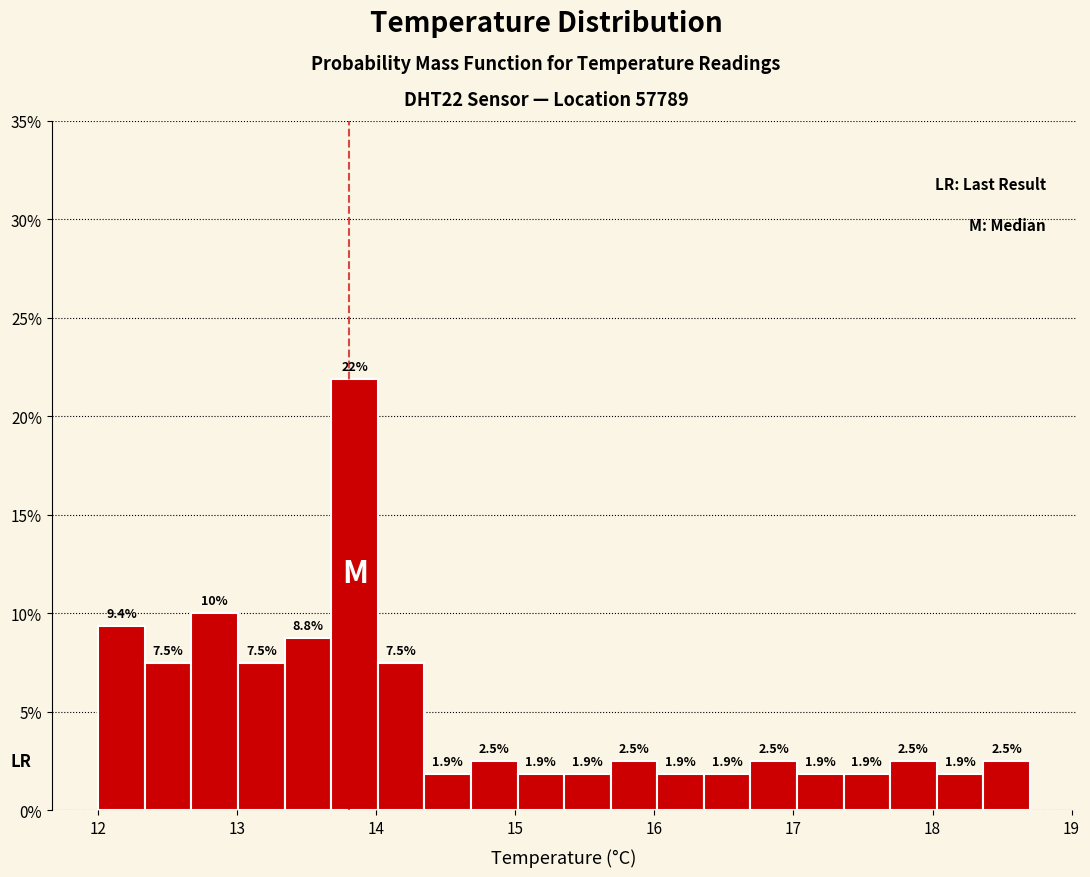

Around what value on the x-axis is the tallest bar? Give the approximate position of its centre, as read against the axis.

13.8